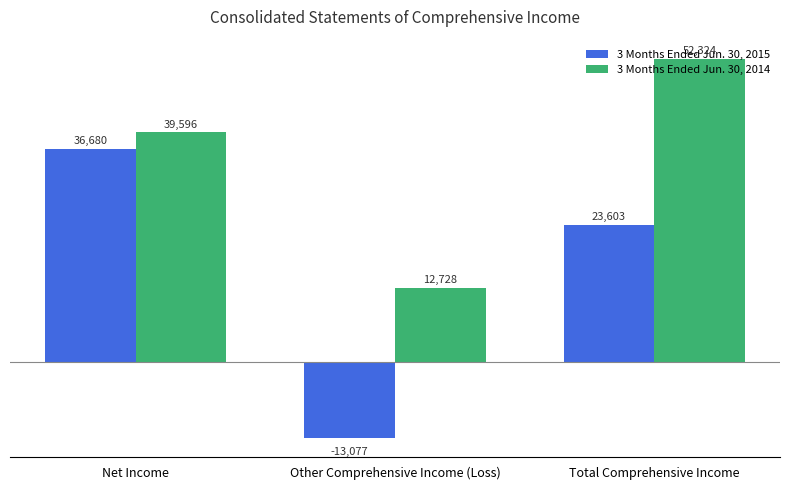

Reading left to right, transcribe all the data shown in this chart.

3 Months Ended Jun. 30, 2015: Net Income=36680	Other Comprehensive Income (Loss)=-13077	Total Comprehensive Income=23603
3 Months Ended Jun. 30, 2014: Net Income=39596	Other Comprehensive Income (Loss)=12728	Total Comprehensive Income=52324